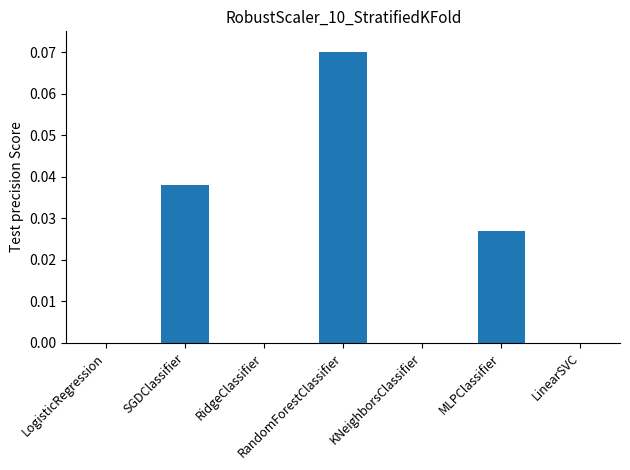

True or false: the data shows 0.0 at LinearSVC.

True